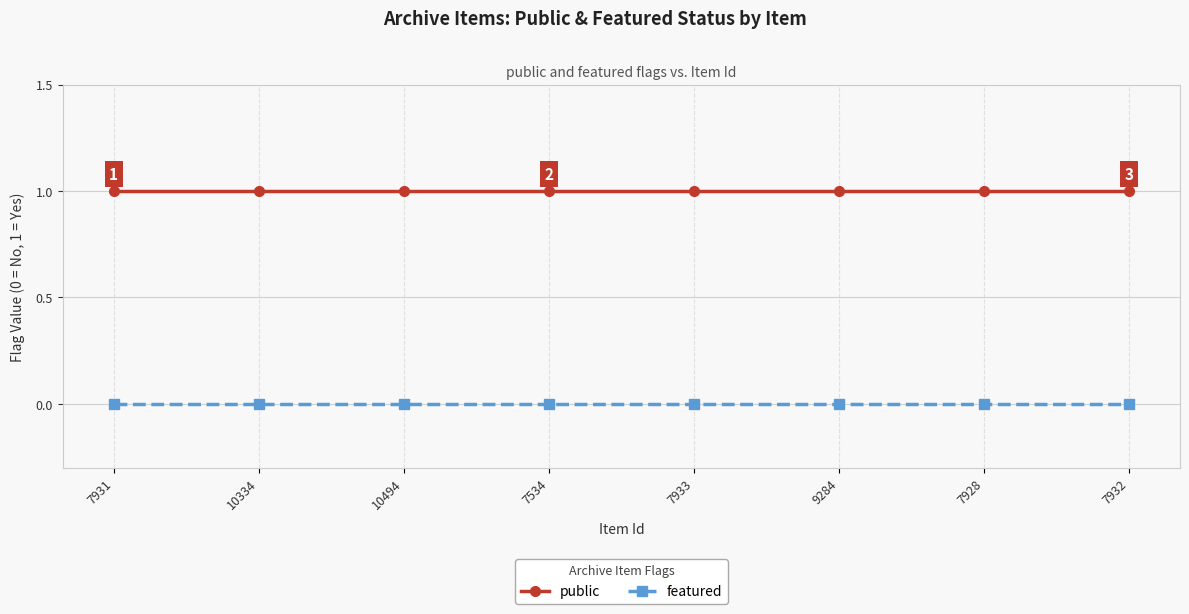

Is this an area chart (filled region under the line)?

No